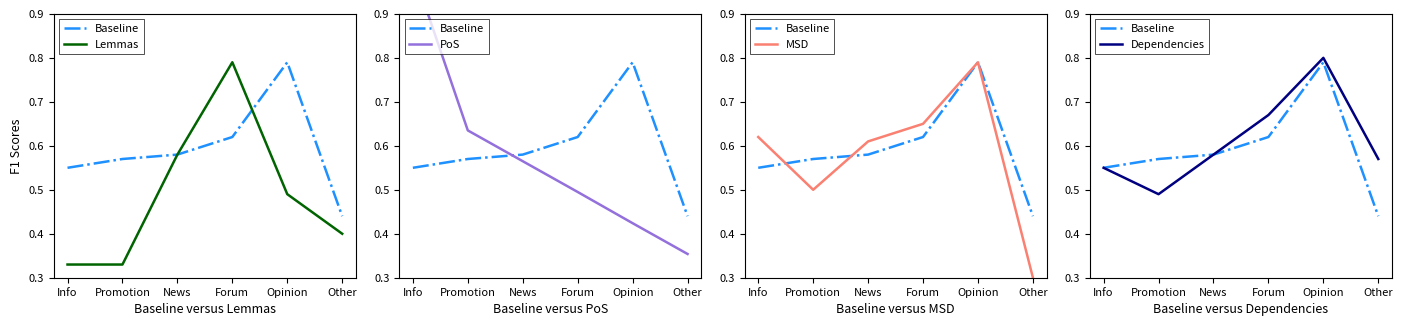

What is the label of the 4th point from the right?

News